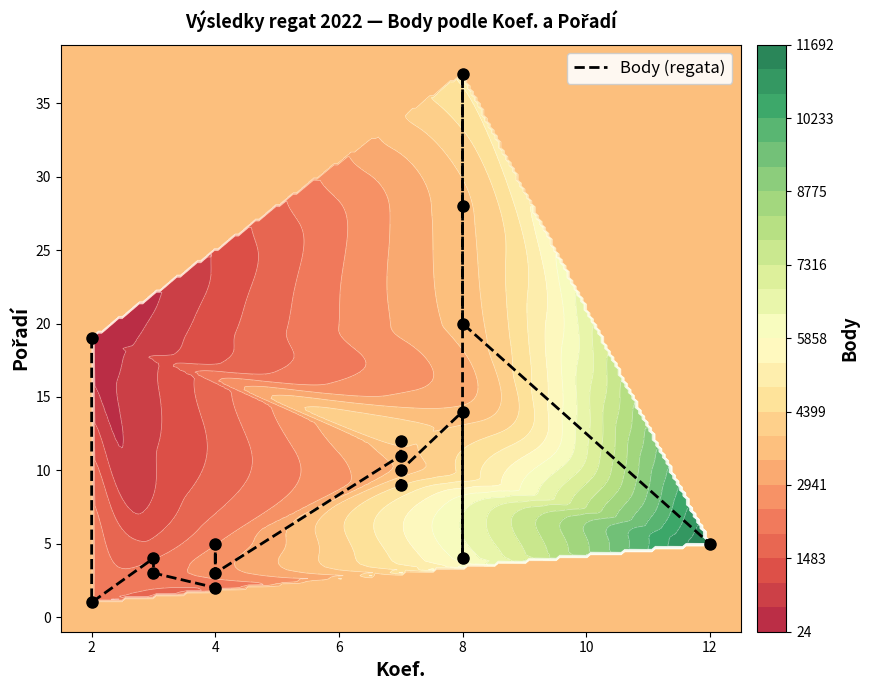

What is the average value?

11